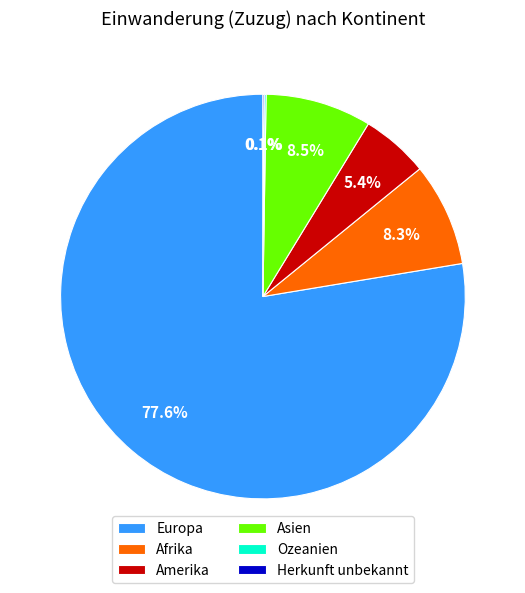

Approximately how many times larger is the value at Europa compared to Amerika?

14.4